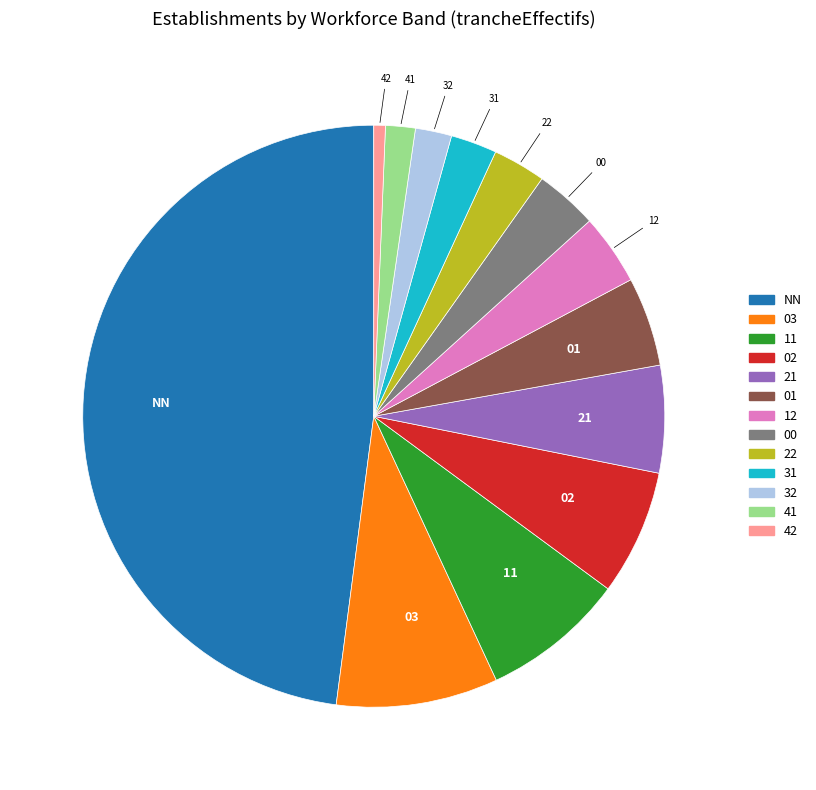

Does any single category account for the majority?

No